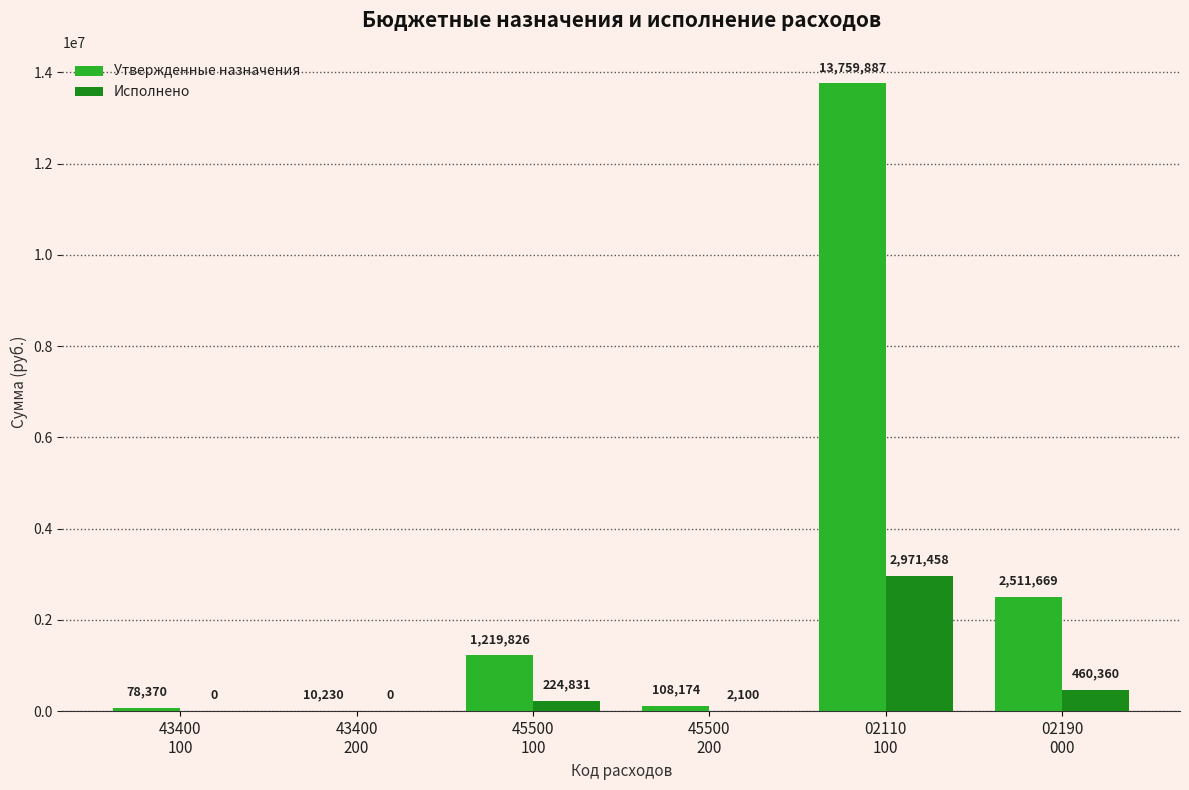

At which category is the sum across all series the highest?

02110
100